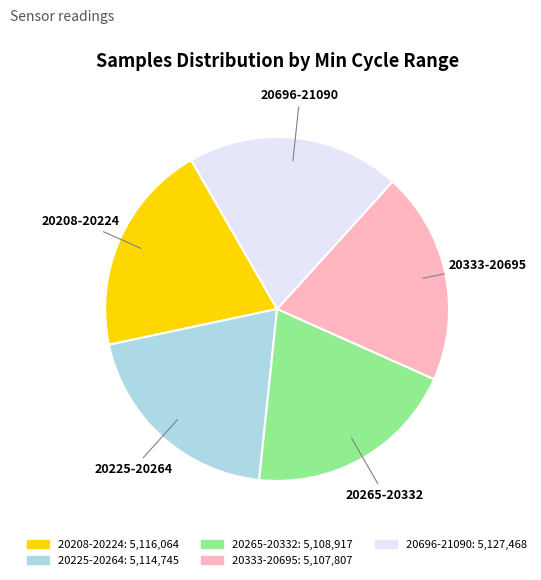

Does any single category account for the majority?

No